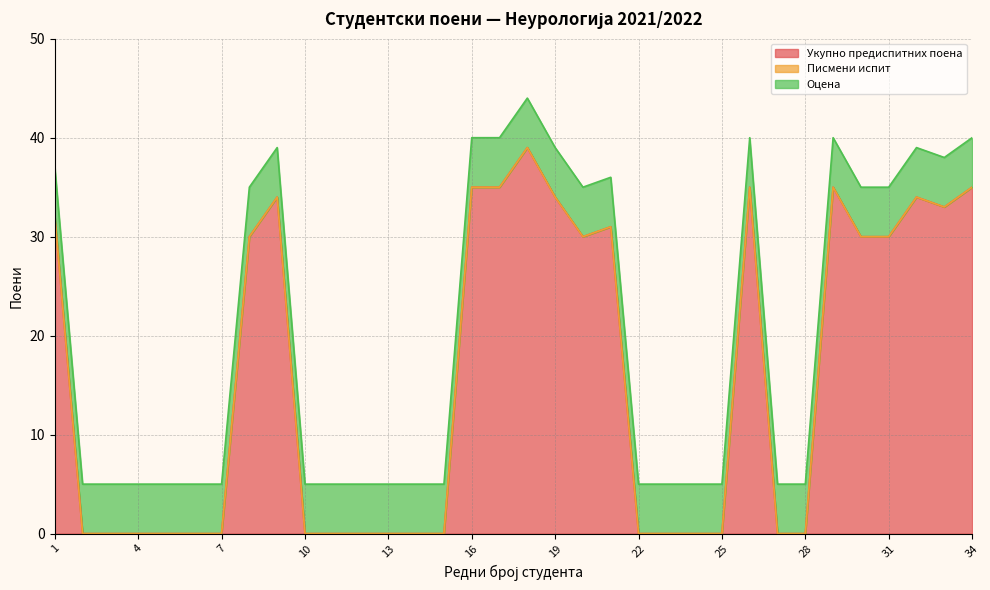

Reading left to right, what are all the values shown in this chart?

Укупно предиспитних поена: 1=32	2=0	3=0	4=0	5=0	6=0	7=0	8=30	9=34	10=0	11=0	12=0	13=0	14=0	15=0	16=35	17=35	18=39	19=34	20=30	21=31	22=0	23=0	24=0	25=0	26=35	27=0	28=0	29=35	30=30	31=30	32=34	33=33	34=35
Писмени испит: 1=0	2=0	3=0	4=0	5=0	6=0	7=0	8=0	9=0	10=0	11=0	12=0	13=0	14=0	15=0	16=0	17=0	18=0	19=0	20=0	21=0	22=0	23=0	24=0	25=0	26=0	27=0	28=0	29=0	30=0	31=0	32=0	33=0	34=0
Оцена: 1=5	2=5	3=5	4=5	5=5	6=5	7=5	8=5	9=5	10=5	11=5	12=5	13=5	14=5	15=5	16=5	17=5	18=5	19=5	20=5	21=5	22=5	23=5	24=5	25=5	26=5	27=5	28=5	29=5	30=5	31=5	32=5	33=5	34=5